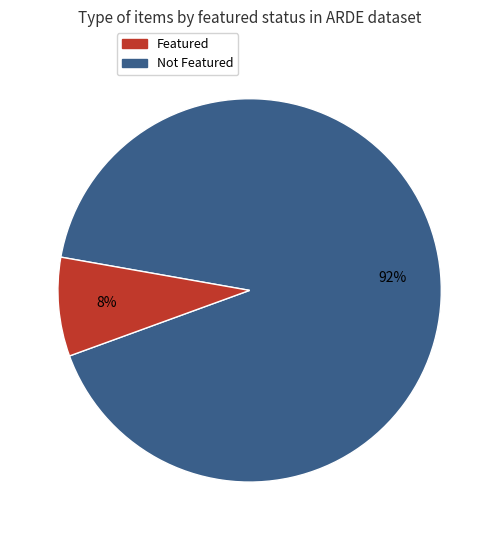

Does any single category account for the majority?

Yes